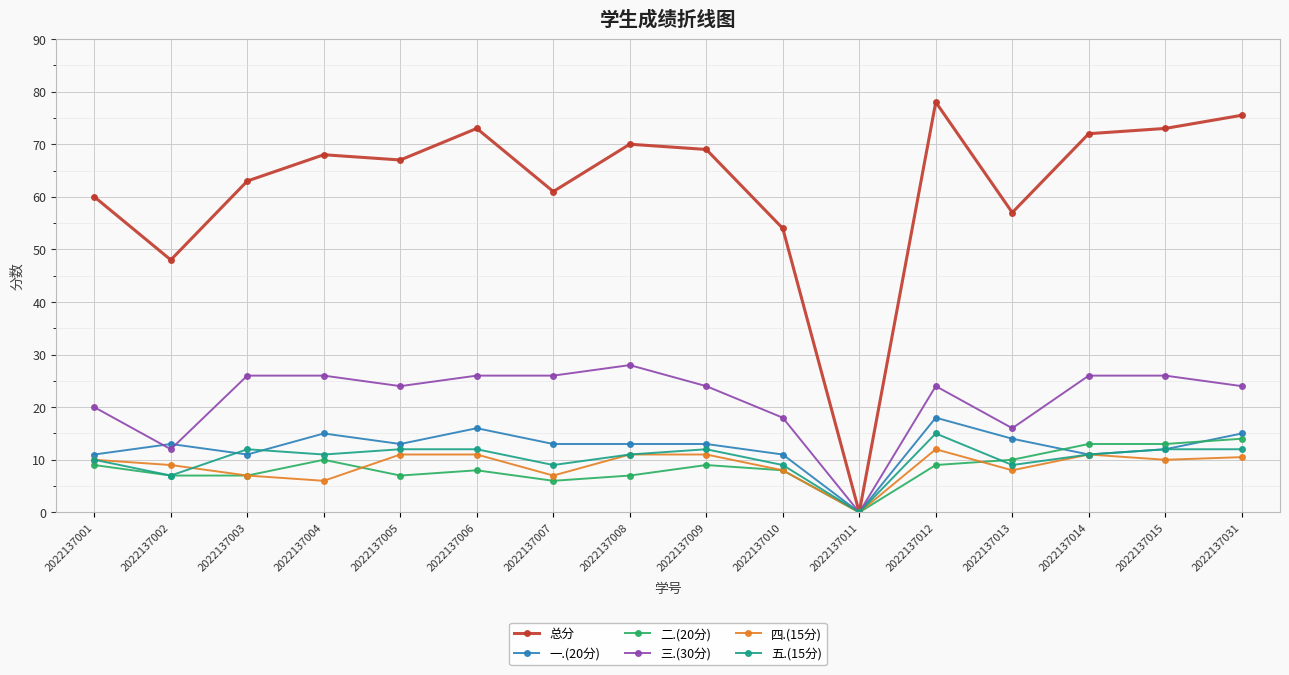

What is the sum of the 二.(20分) values at 2022137011 and 2022137002?

7.0